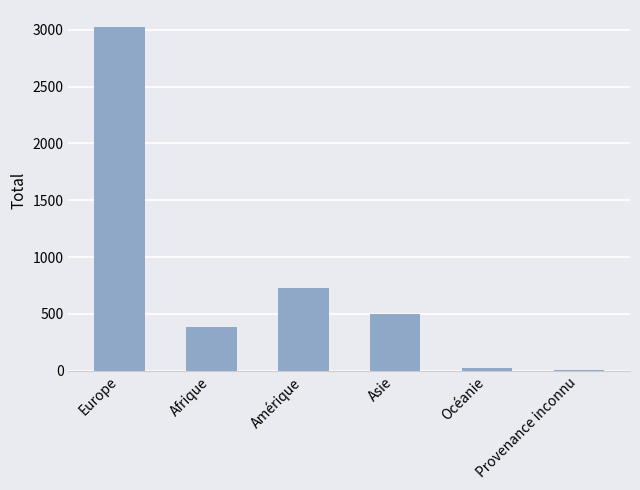

Reading left to right, extract all data points from this chart.

3024	385	731	498	24	5